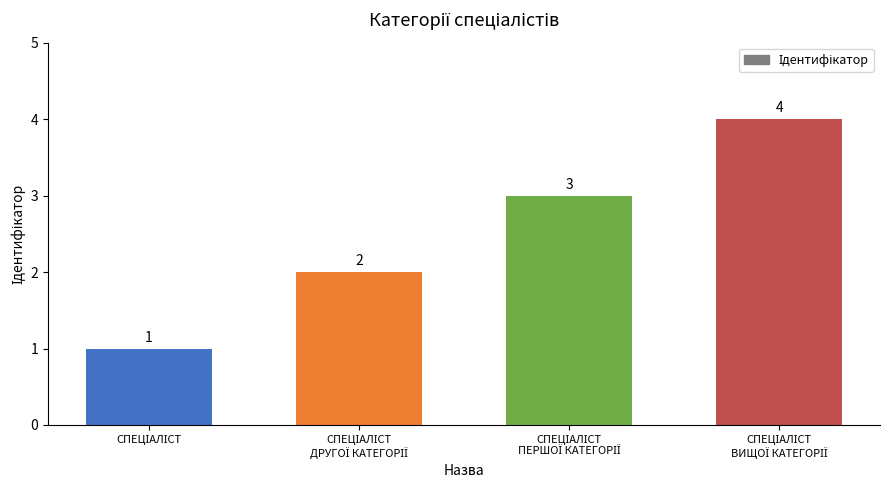

What is the sum of all values?

10